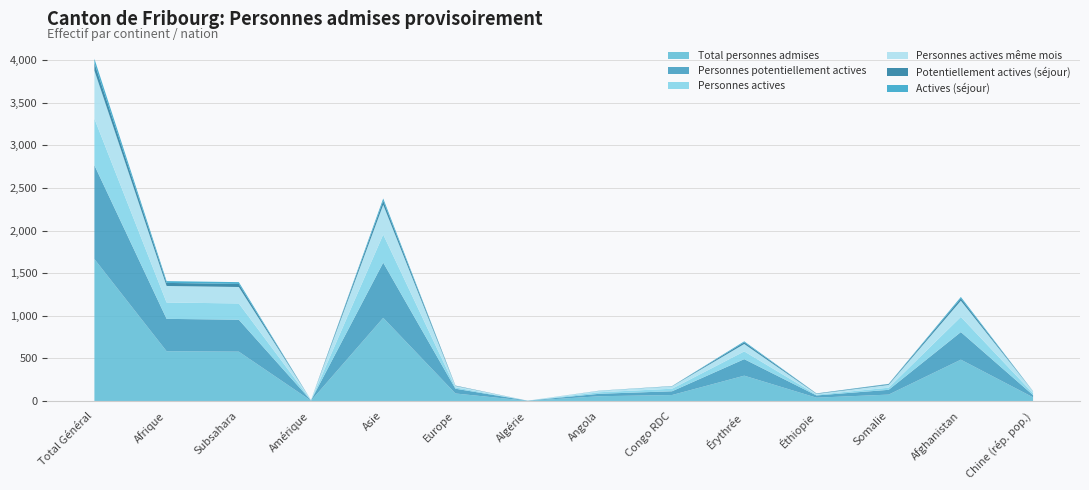

Reading left to right, what are all the values shown in this chart?

Total personnes admises: 1666	584	579	3	976	88	2	56	70	297	39	75	485	43
Personnes potentiellement actives: 1101	380	375	3	648	56	2	29	44	194	26	56	324	26
Personnes actives: 547	192	191	3	330	16	0	18	30	91	9	25	178	21
Personnes actives même mois: 565	194	193	1	349	16	0	17	27	87	9	33	190	23
Potentiellement actives (séjour): 88	36	36	0	47	4	0	1	2	20	4	8	27	1
Actives (séjour): 50	21	21	0	27	1	0	1	2	11	2	4	17	1